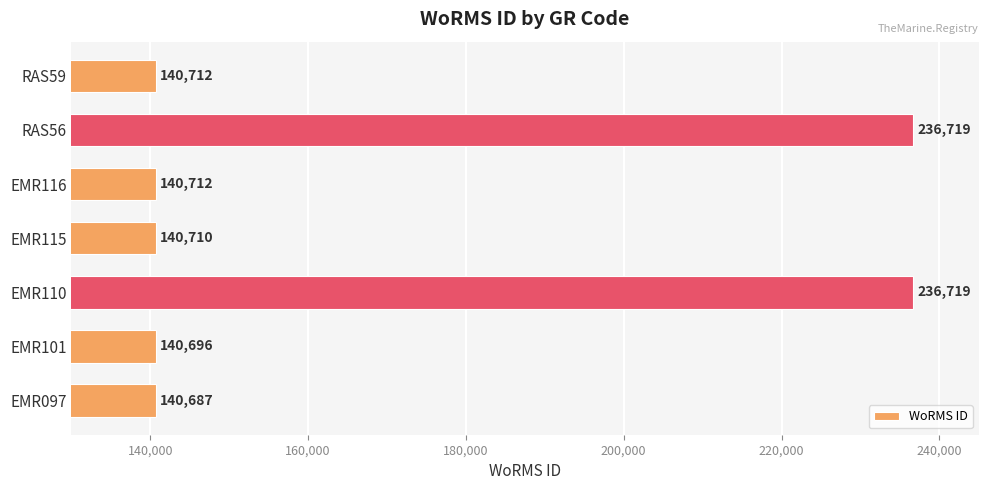

What is the minimum value shown in the chart?

140687